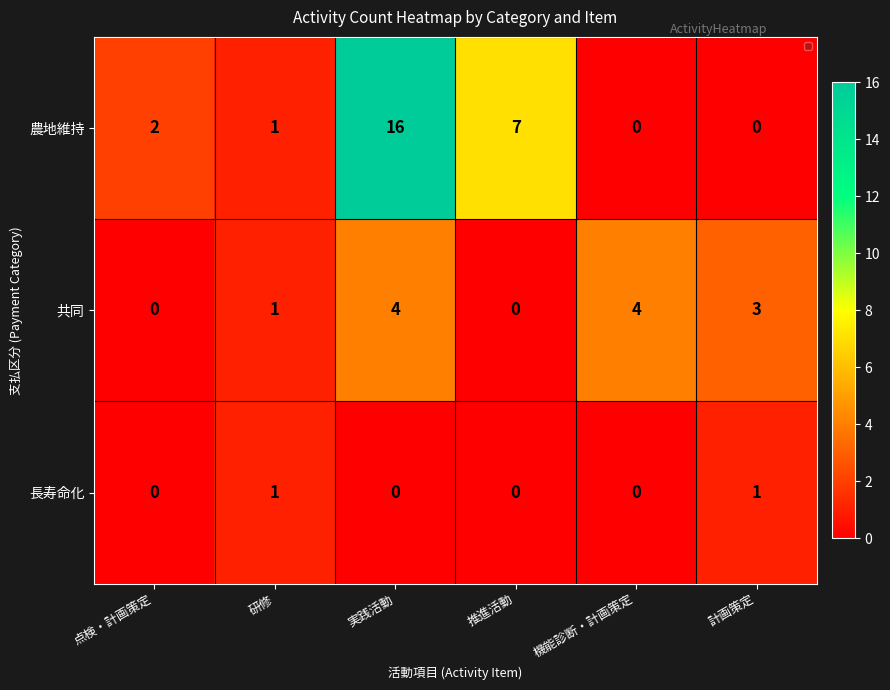

What is the difference between the highest and lowest values at 実践活動?

16